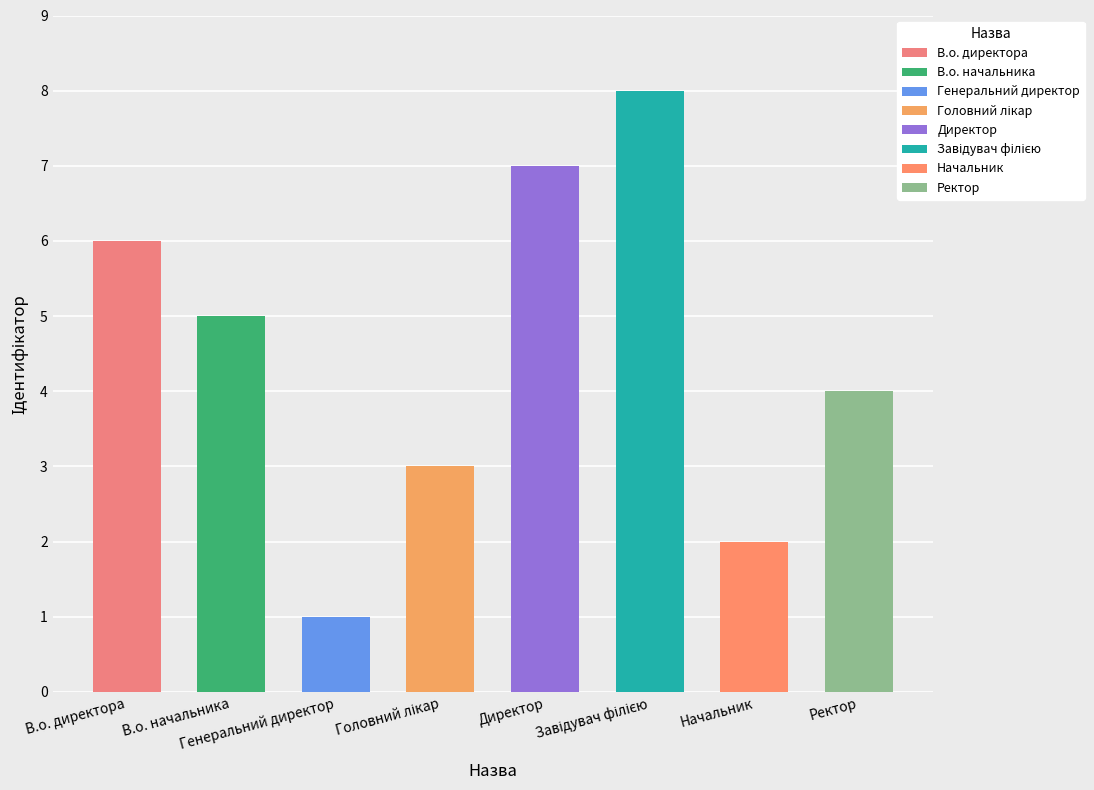

Are the bars horizontal?

No